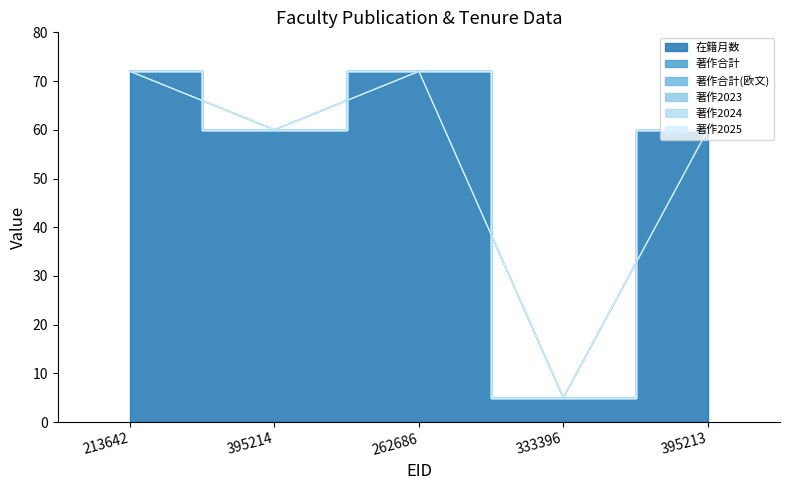

At which label does 著作合計 reach its peak?

213642